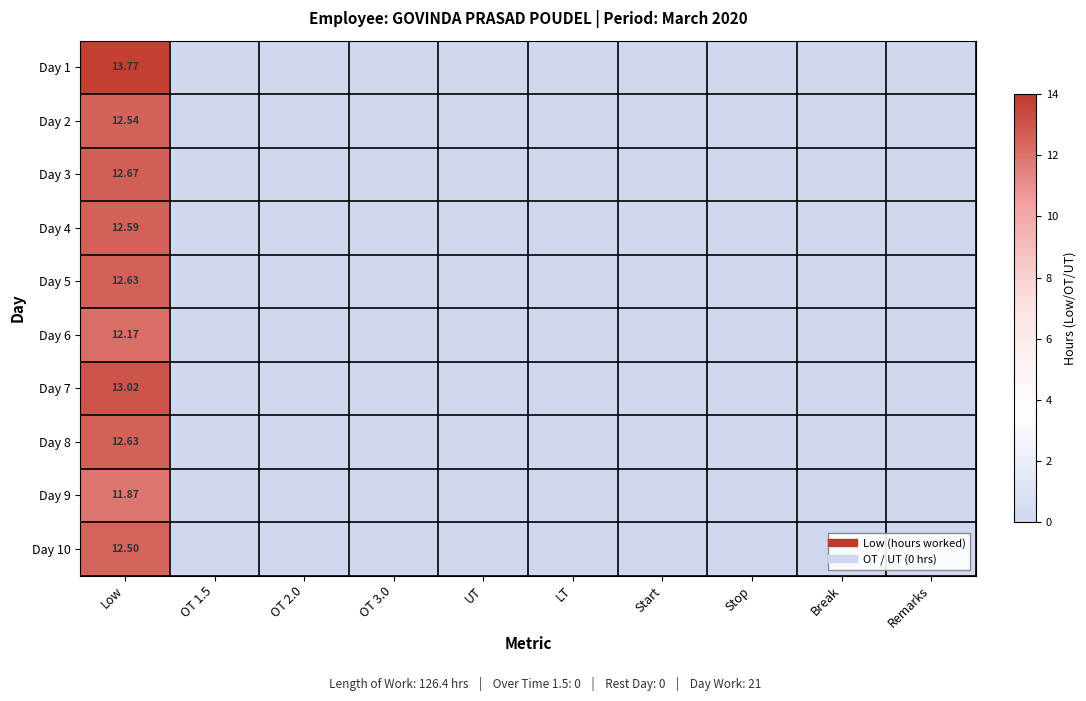

Which category has the highest value across all series?

Low